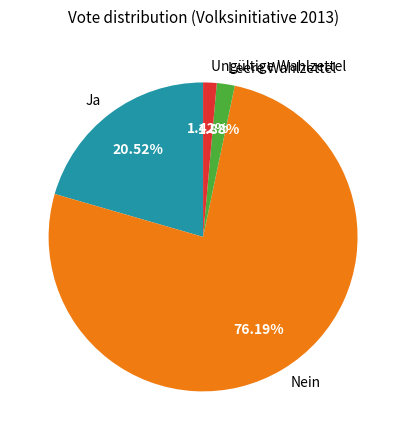

What percentage is the Nein slice, to the nearest percent?

76%